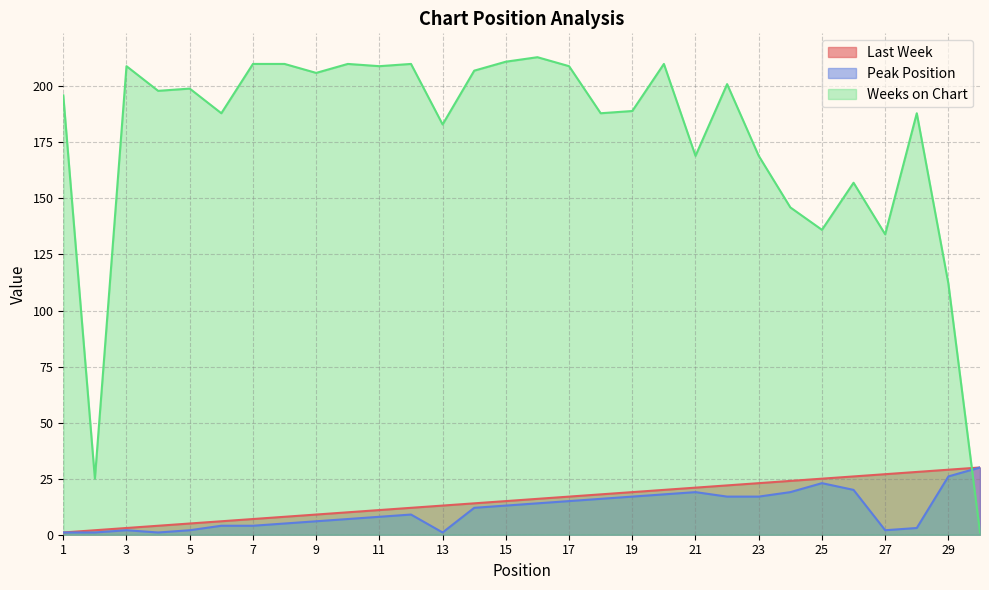

Which series has the largest total across all categories?

Weeks on Chart